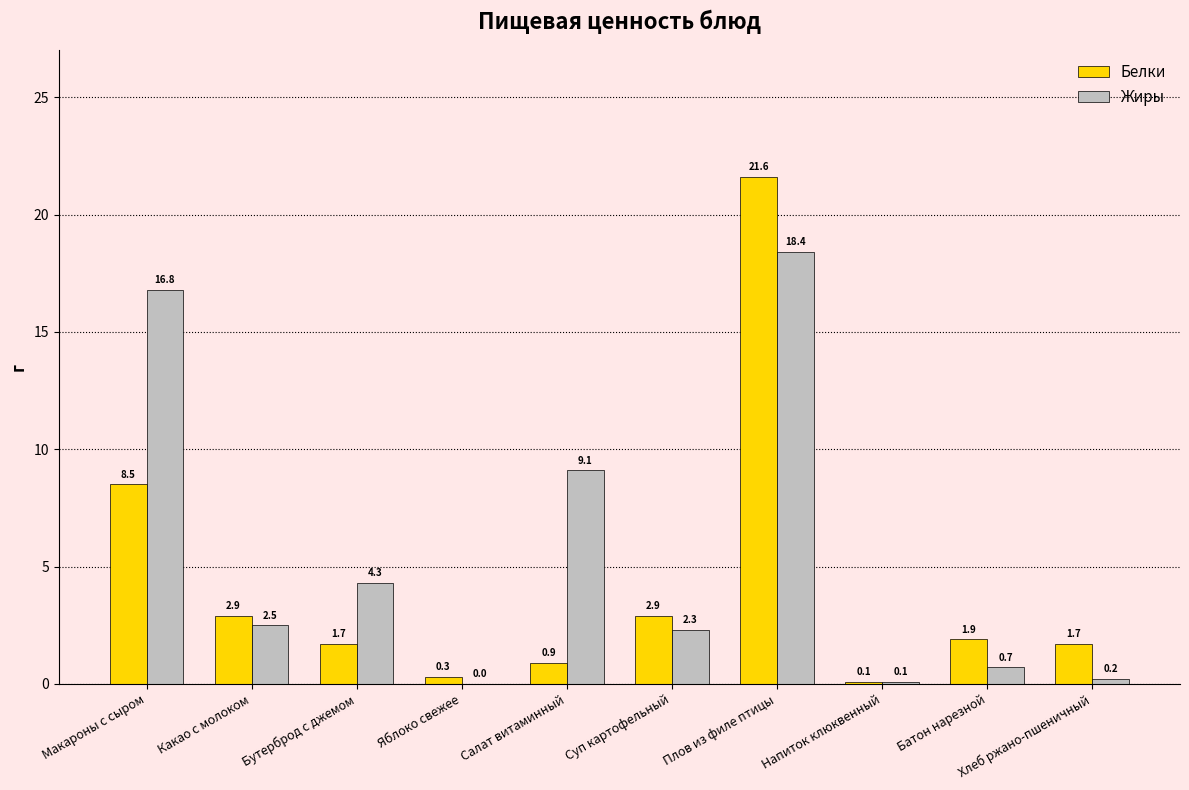

What value does the Жиры series have at Какао с молоком?

2.5